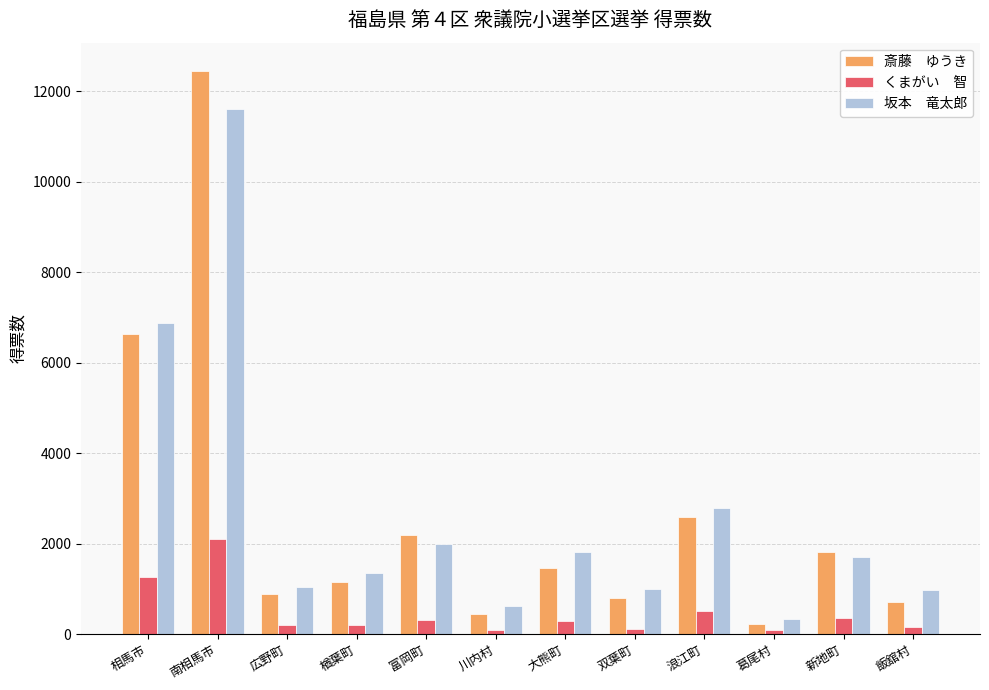

What is the total value across all series at 新地町?

3843